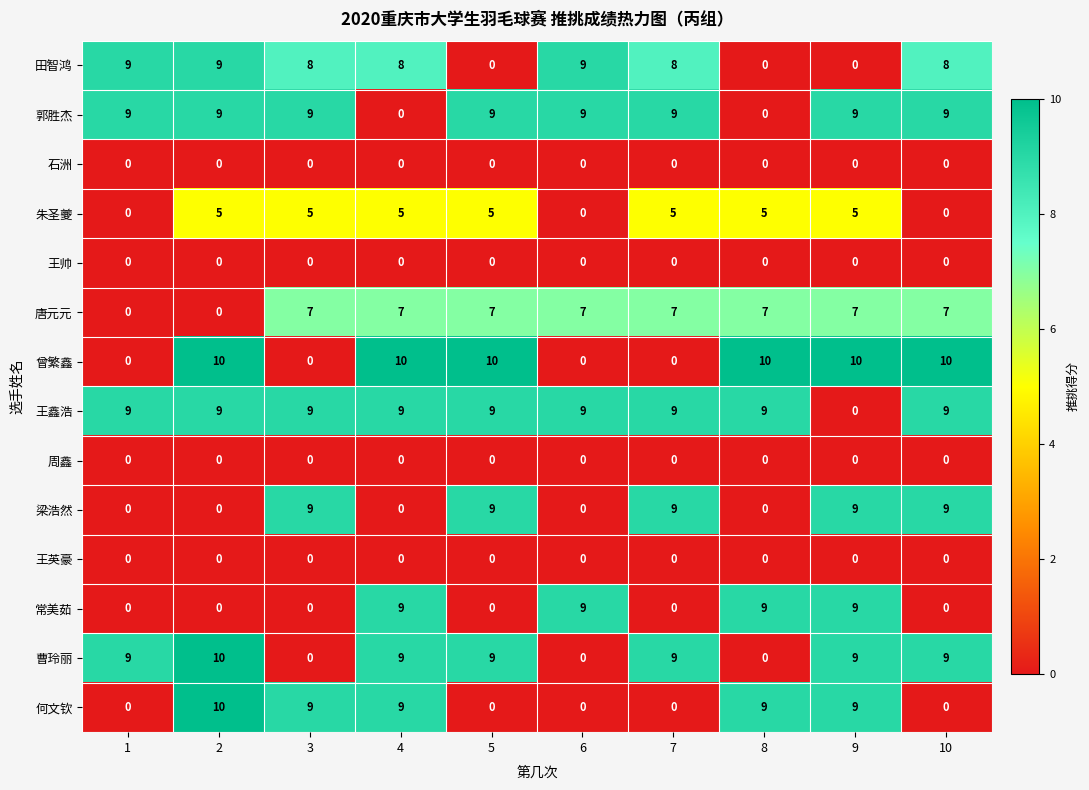

What is the difference between the highest and lowest values at 1?

9